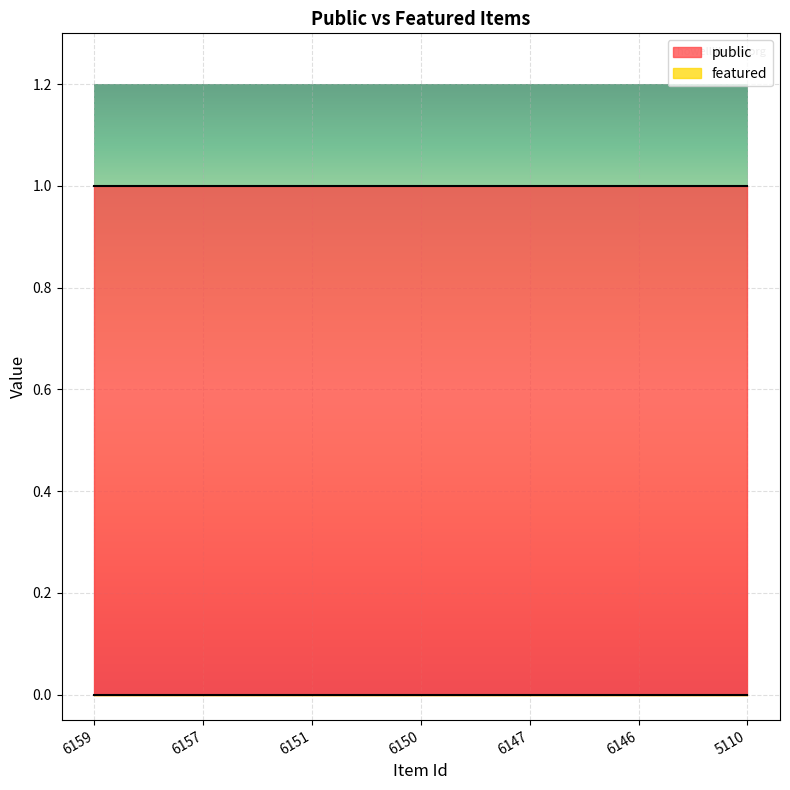

Rank the categories by public value from lowest to highest.

6159, 6157, 6151, 6150, 6147, 6146, 5110